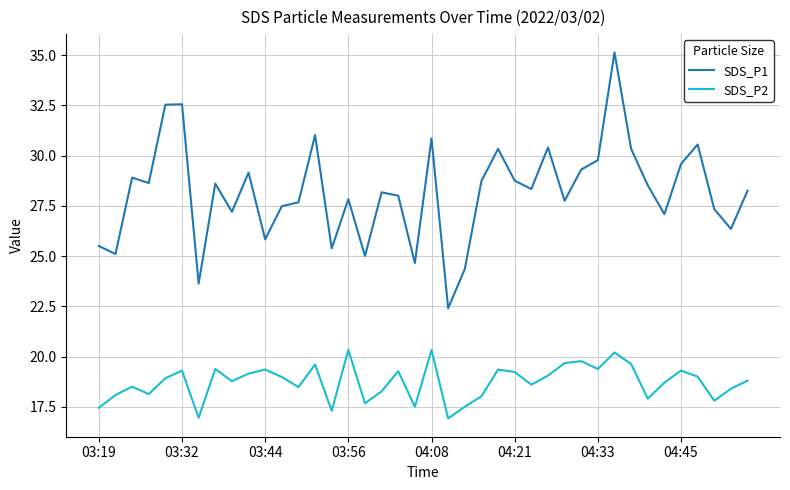

List the series in order of their peak value, lowest first.

SDS_P2, SDS_P1